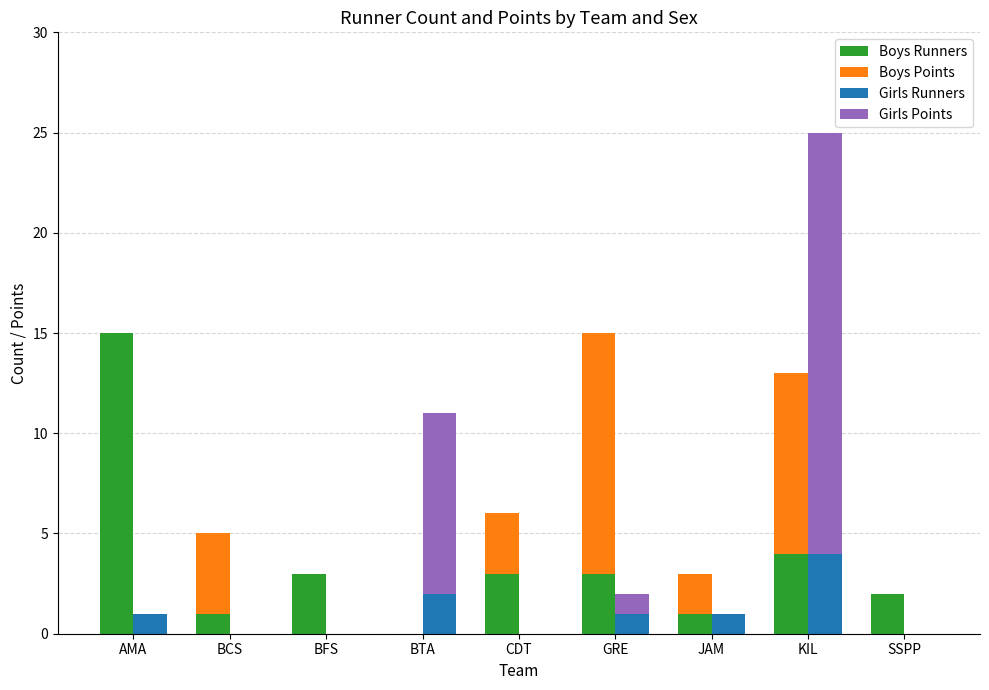

What are all the series names shown in the legend?

Boys Runners, Boys Points, Girls Runners, Girls Points